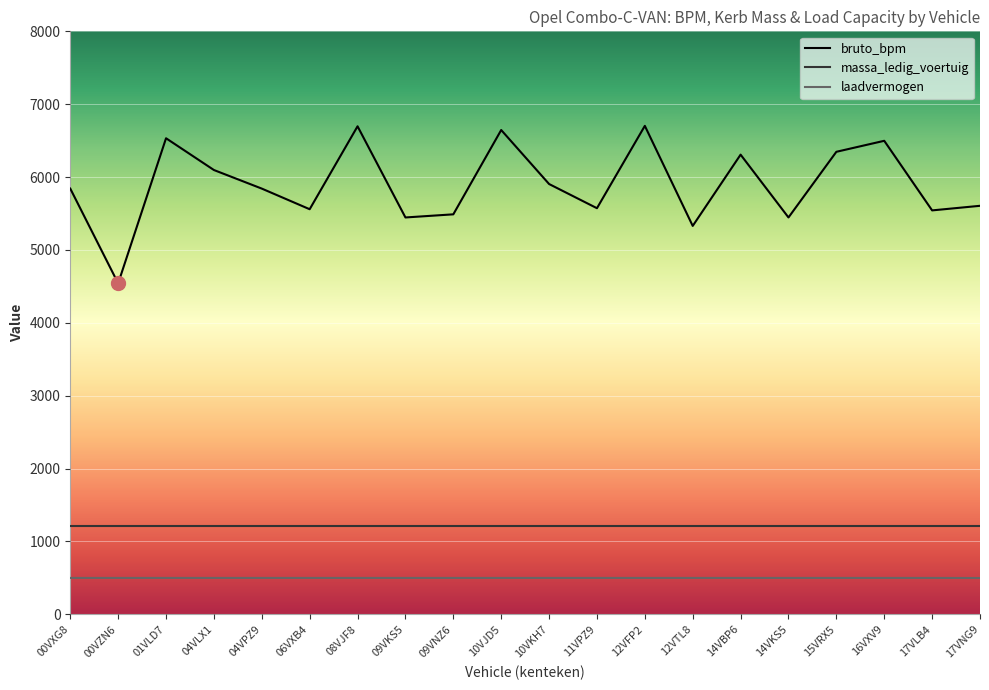

Is the value of laadvermogen at 06VXB4 greater than the value of bruto_bpm at 10VJD5?

No